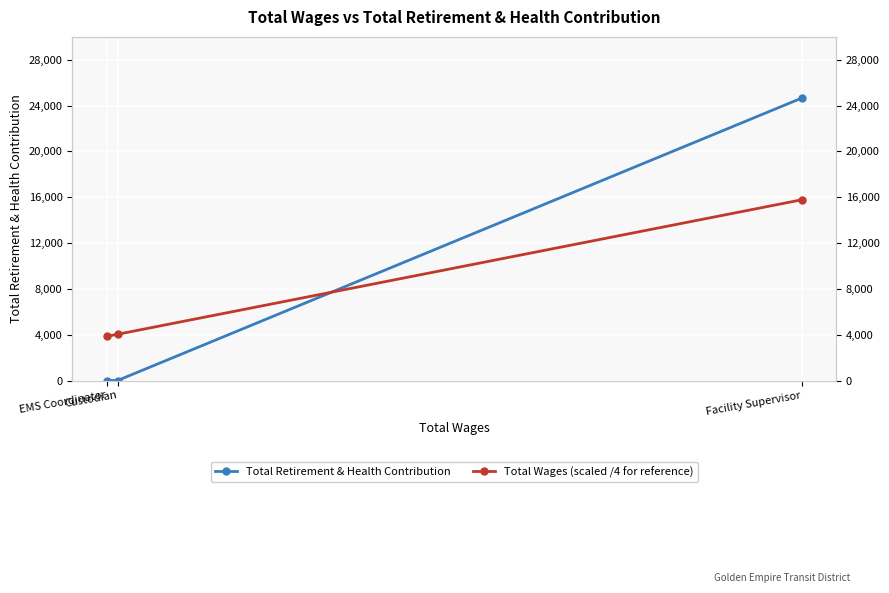

Between Custodian and EMS Coordinator, which series saw the biggest shift?

Total Wages (scaled /4 for reference)